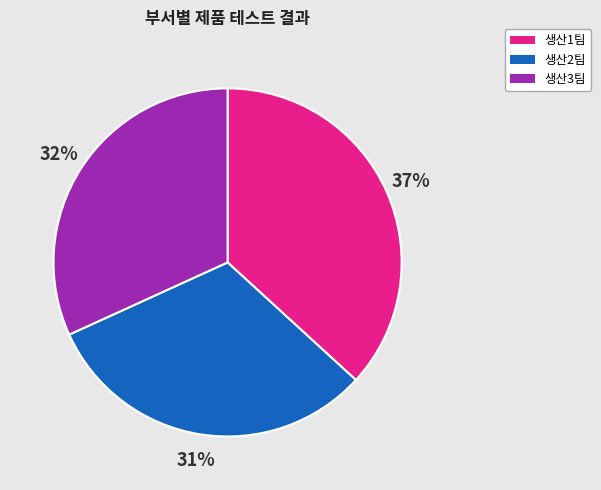

Is there a majority slice in this chart?

No